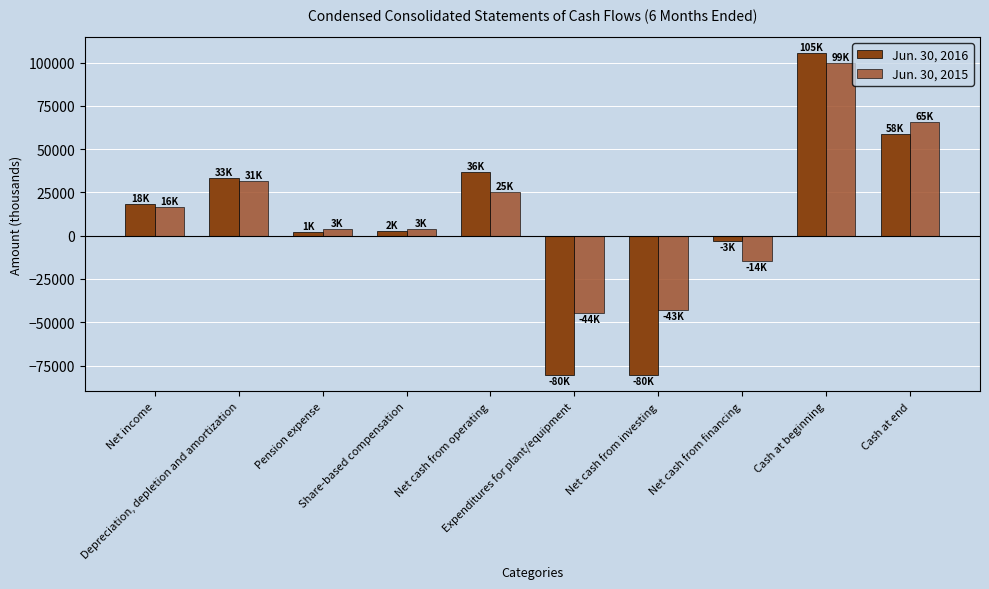

What position from the left is Depreciation, depletion and amortization?

2